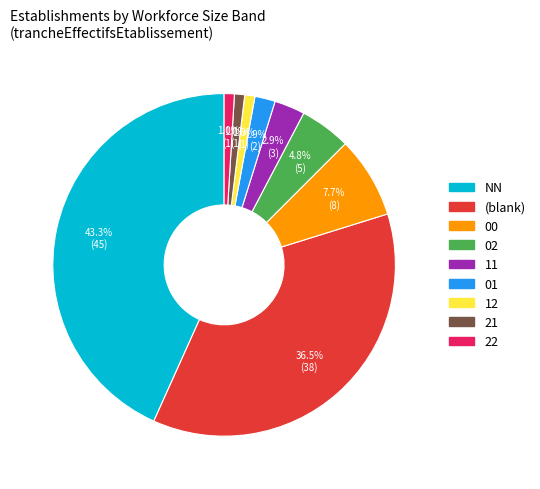

Which slice is the largest?

NN